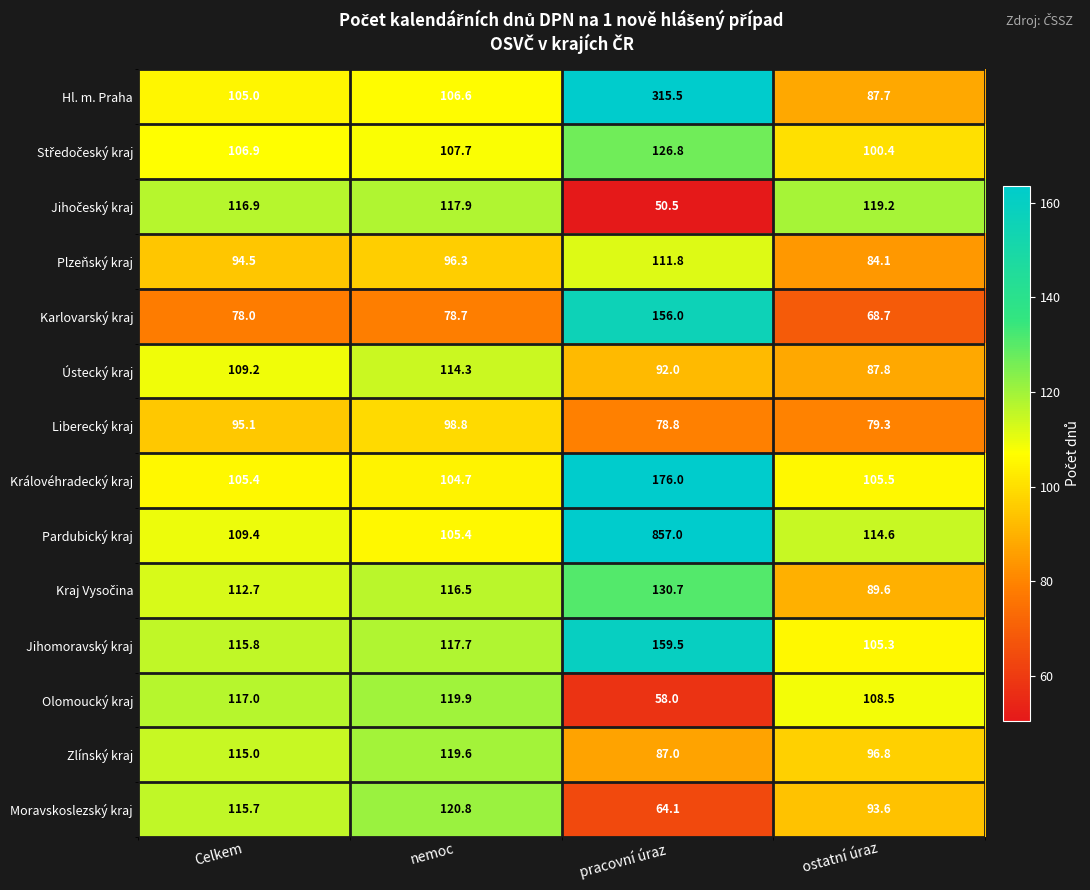

Which series has the largest range (max minus min)?

Pardubický kraj